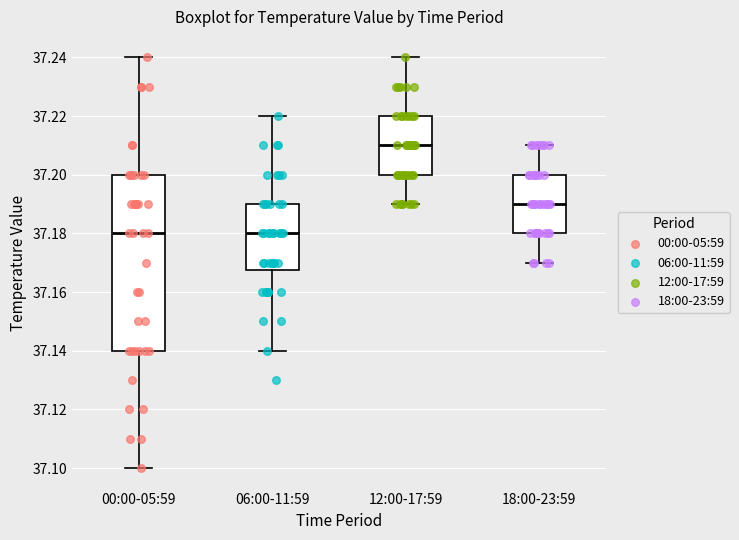

Where does the lower whisker of the box for 06:00-11:59 end on the y-axis? The values are not printed on the chart, so give them approximately, as read against the axis.

37.140